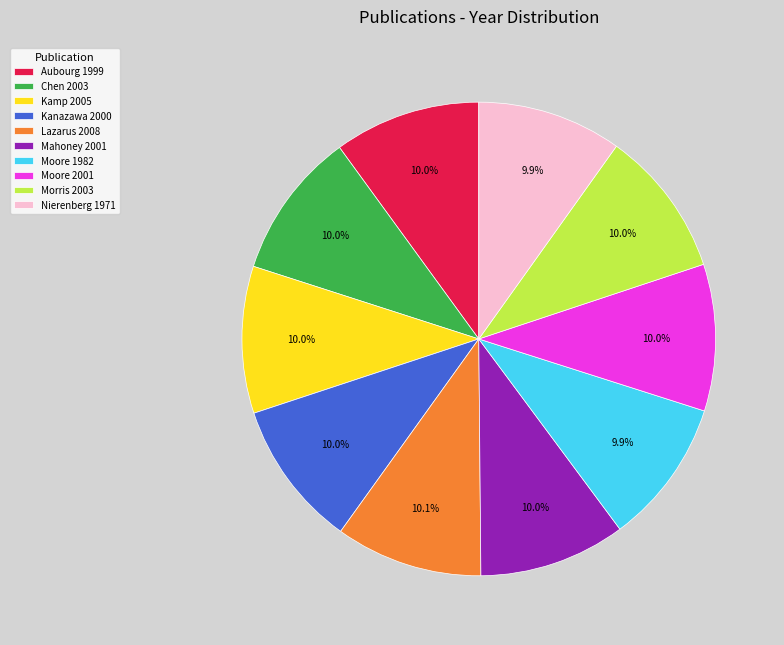

To the nearest percent, what percentage of the pie is Morris 2003?

10%